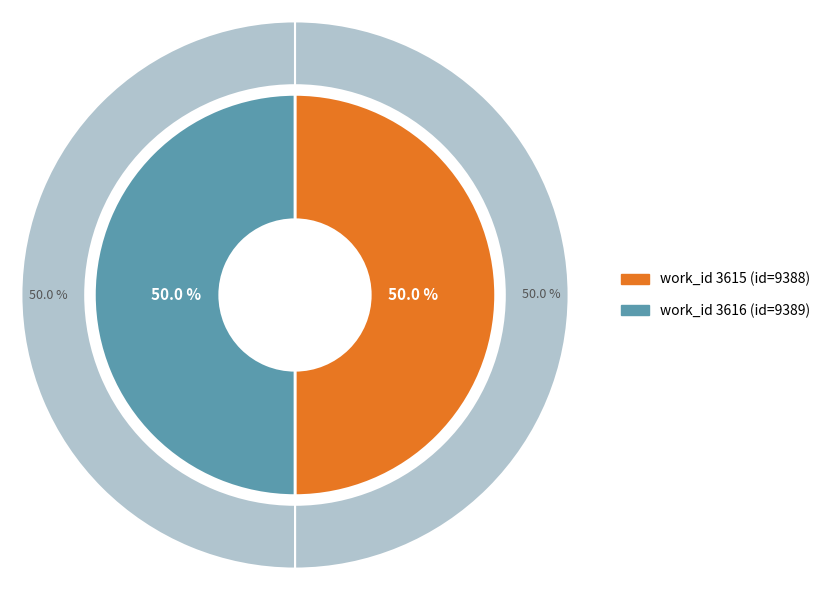

How many slices are in this pie chart?

2